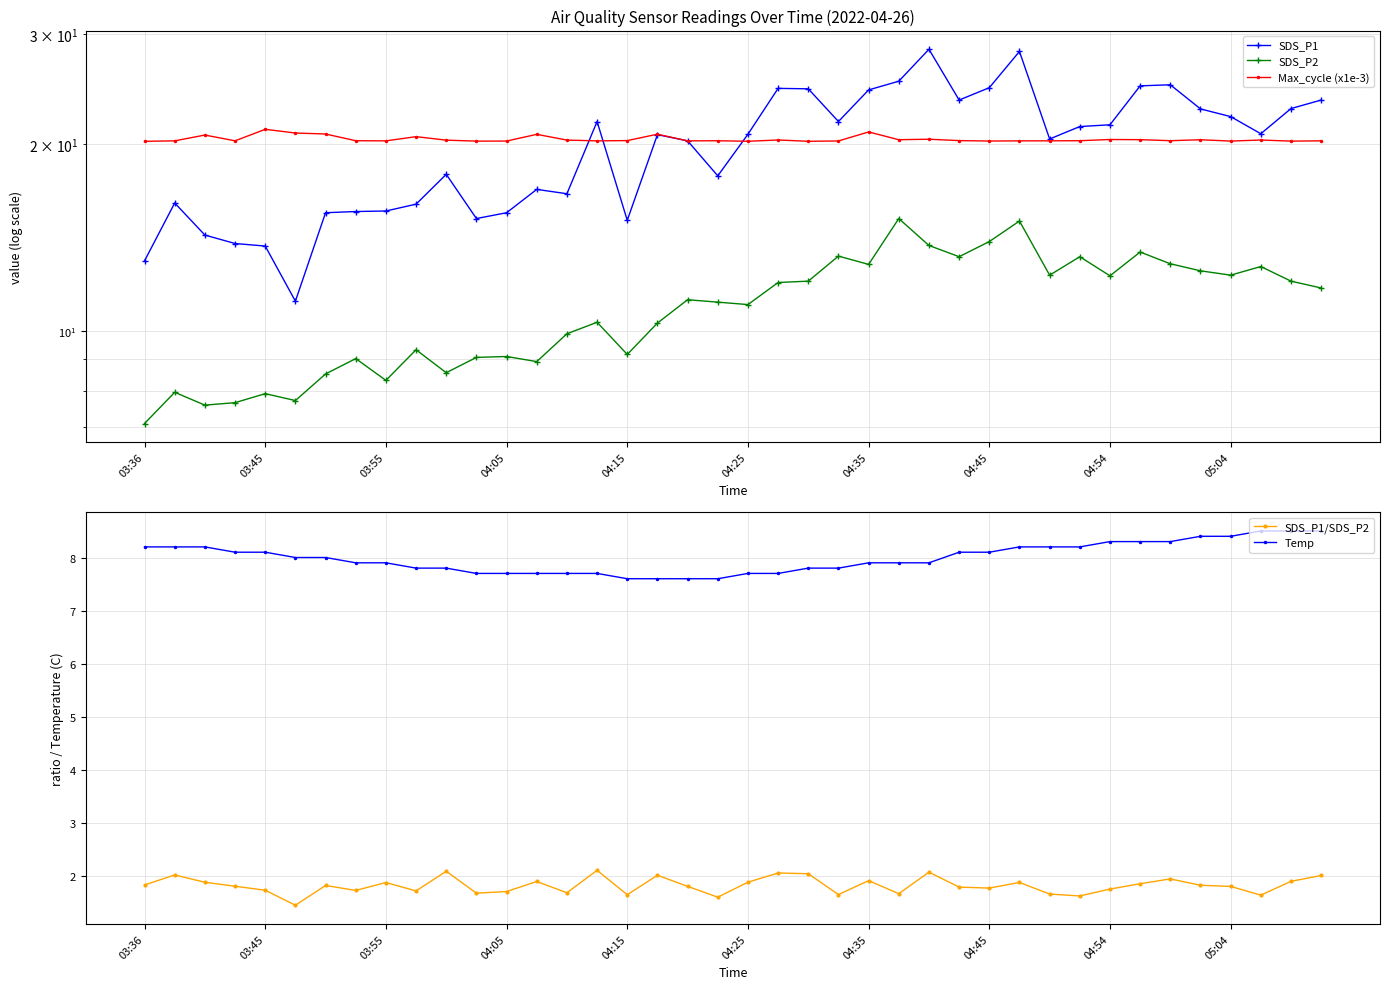

What are all the series names shown in the legend?

SDS_P1, SDS_P2, Max_cycle (x1e-3), SDS_P1/SDS_P2, Temp